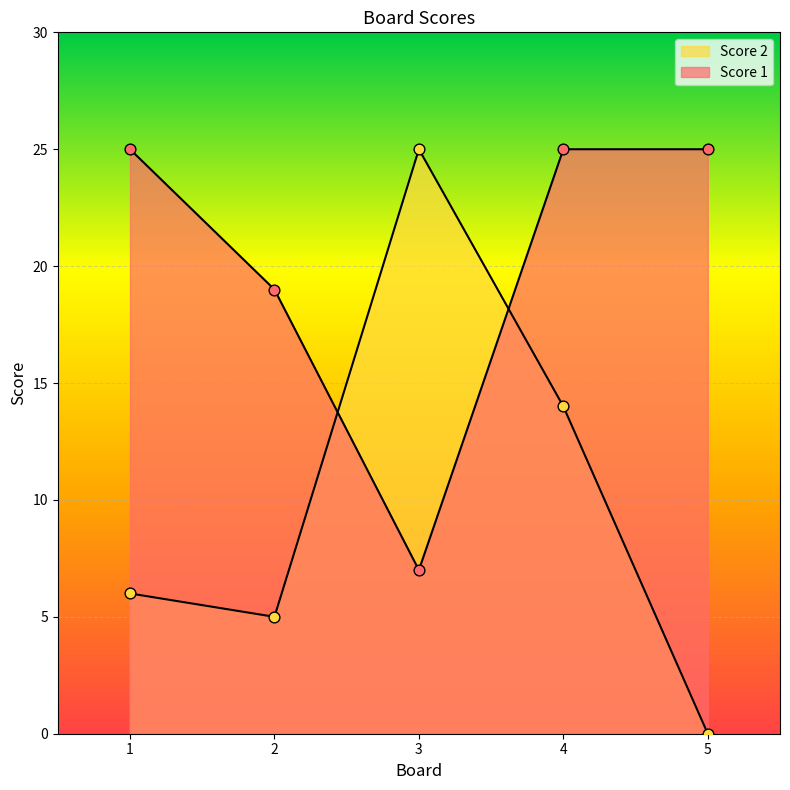

Which series reaches the minimum Y coordinate?

Score 2